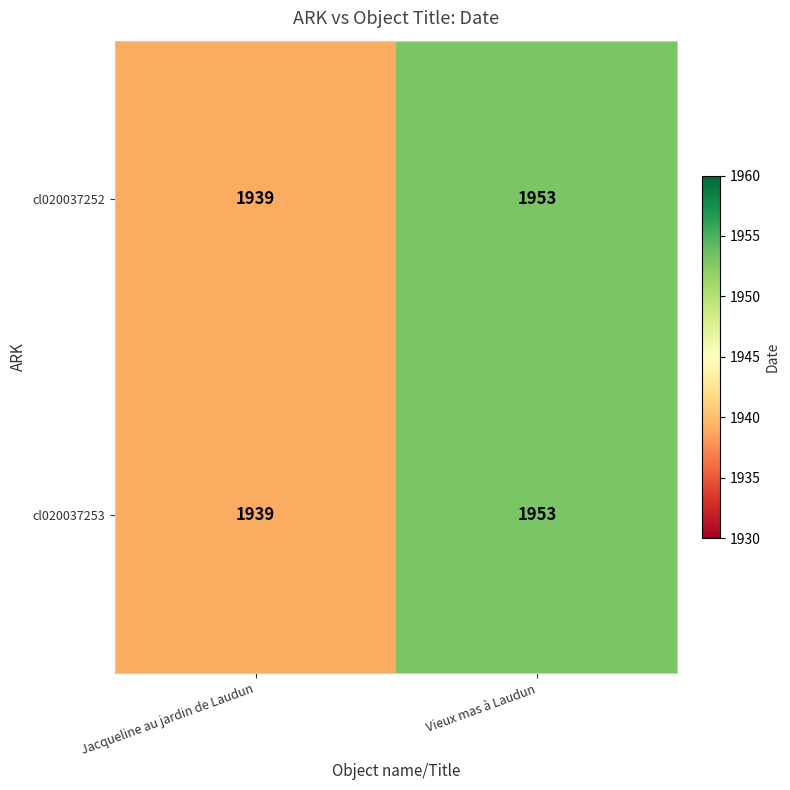

Is it true that cl020037252 equals 1939 at Jacqueline au jardin de Laudun?

True